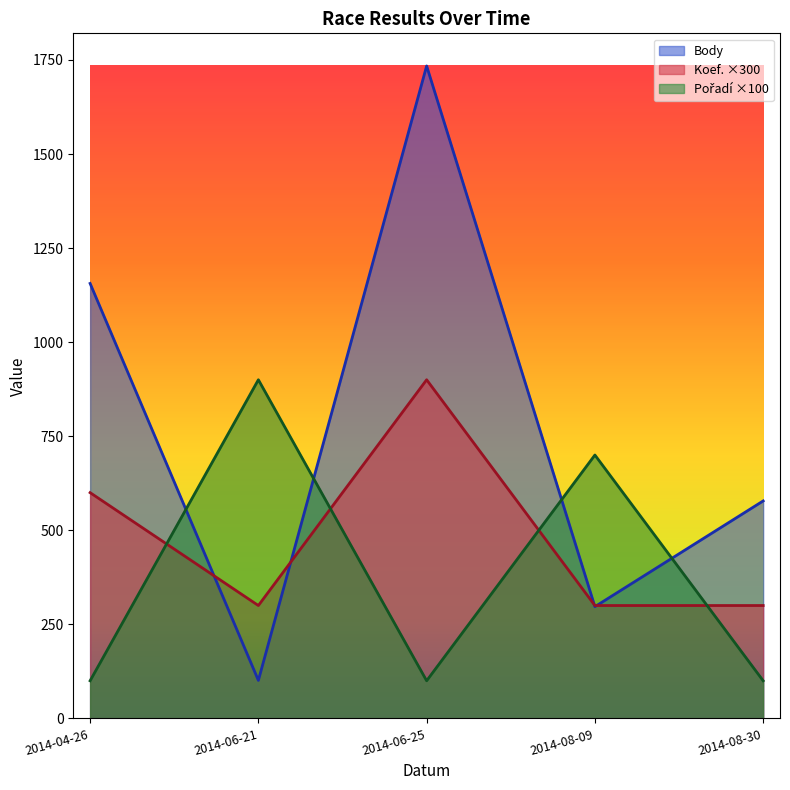

True or false: Pořadí has more than 2 points higher than both neighbors.

False